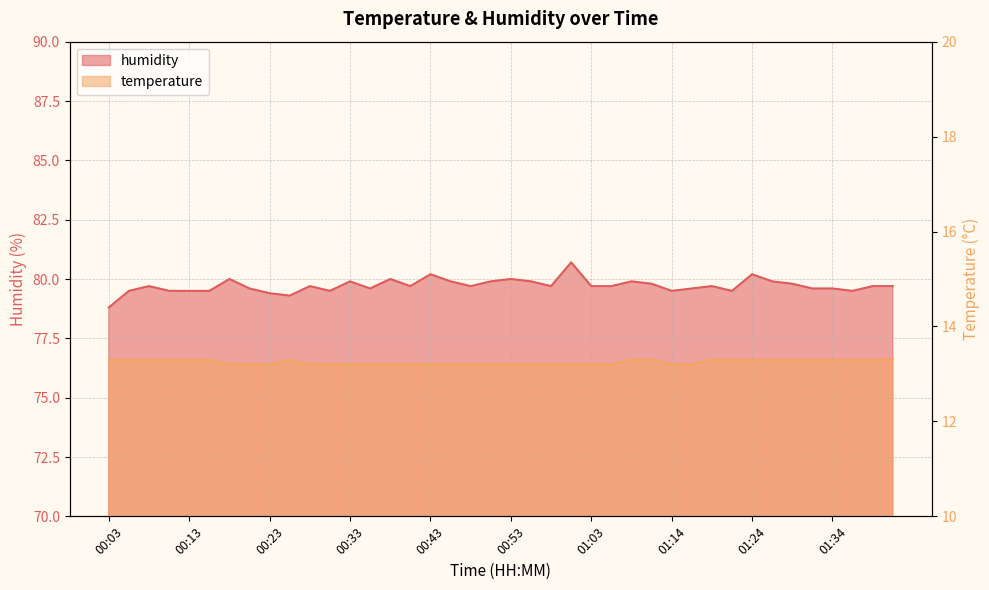

At which label does humidity reach its minimum?

00:03